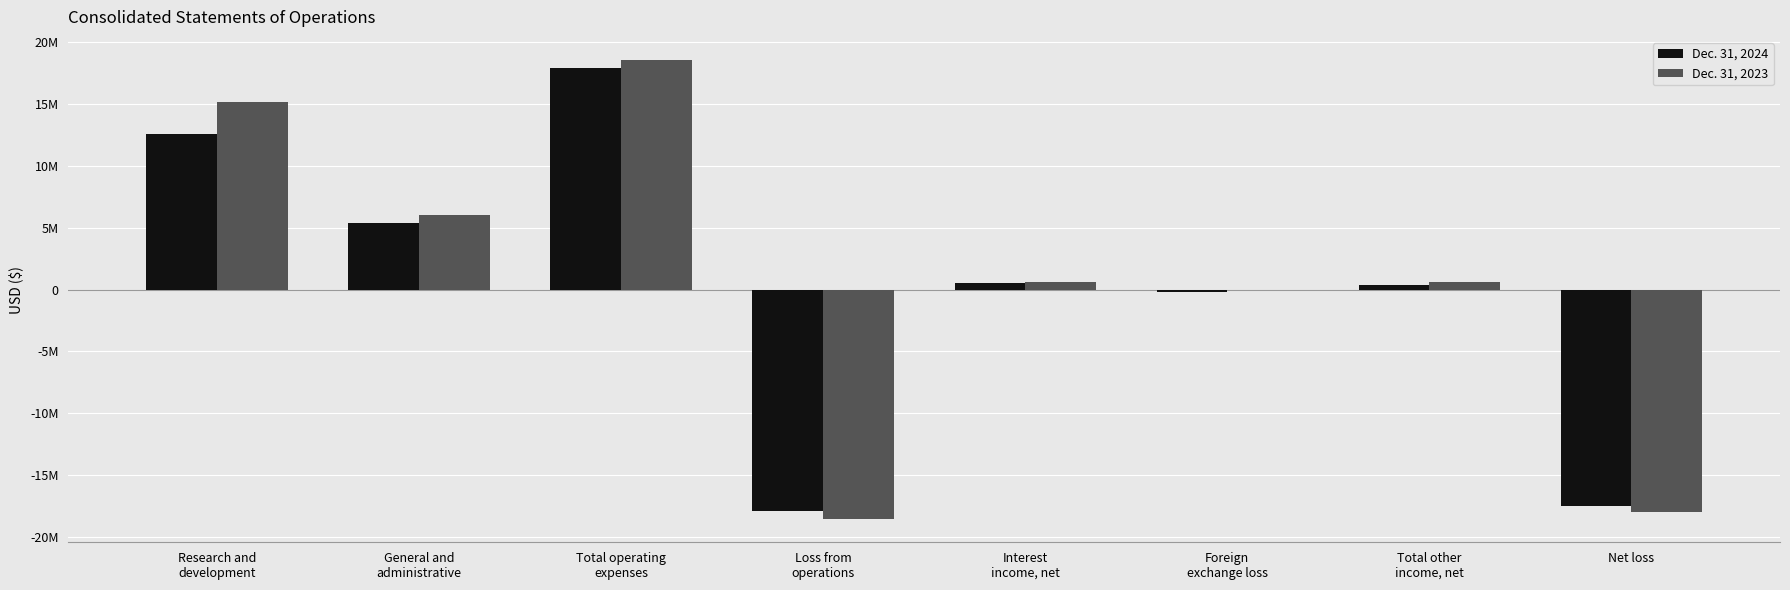

What are all the series names shown in the legend?

Dec. 31, 2024, Dec. 31, 2023